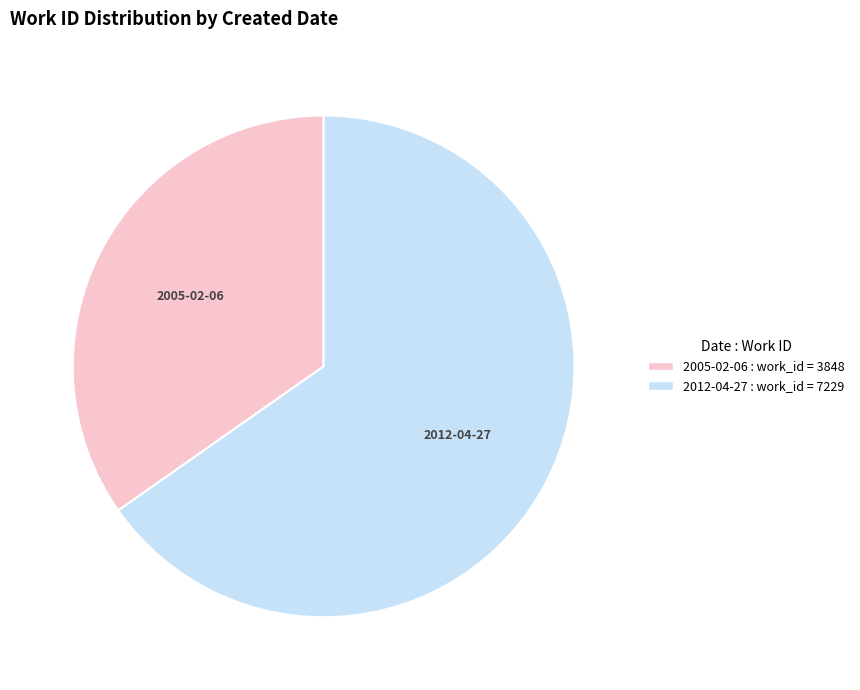

True or false: 2012-04-27 accounts for 53% of the total.

False